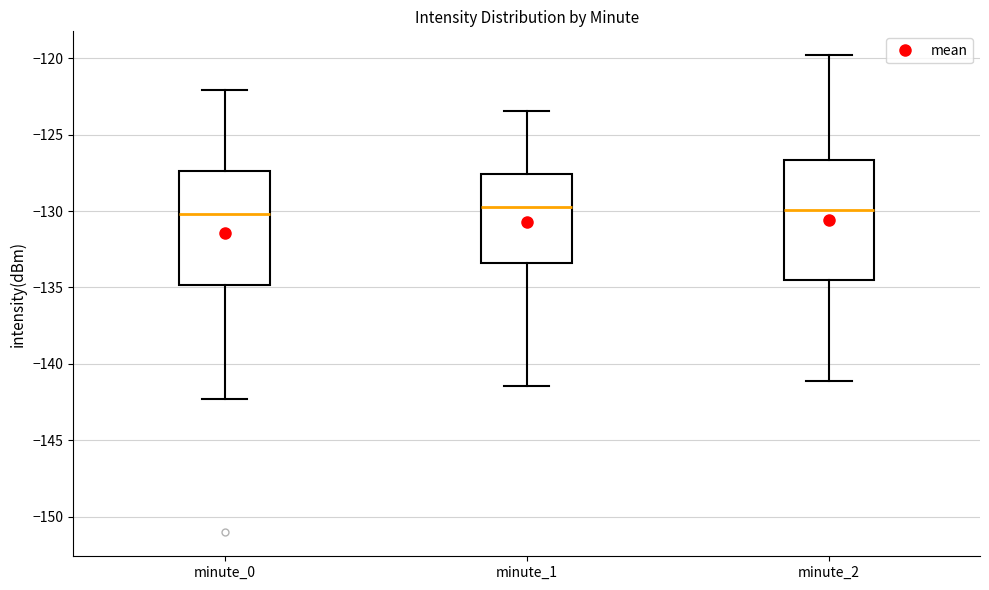

Reading left to right, transcribe this box plot: for each box, give where its median line is, the range the box spans, and where its two whiskers end, as read against the y-axis. The values are not printed on the chart, so give them approximately, as read against the axis.

minute_0: median -130.0, box -135.0 to -127.5, whiskers -142.5 to -122.0
minute_1: median -129.5, box -133.5 to -127.5, whiskers -141.5 to -123.5
minute_2: median -130.0, box -134.5 to -126.5, whiskers -141.0 to -120.0